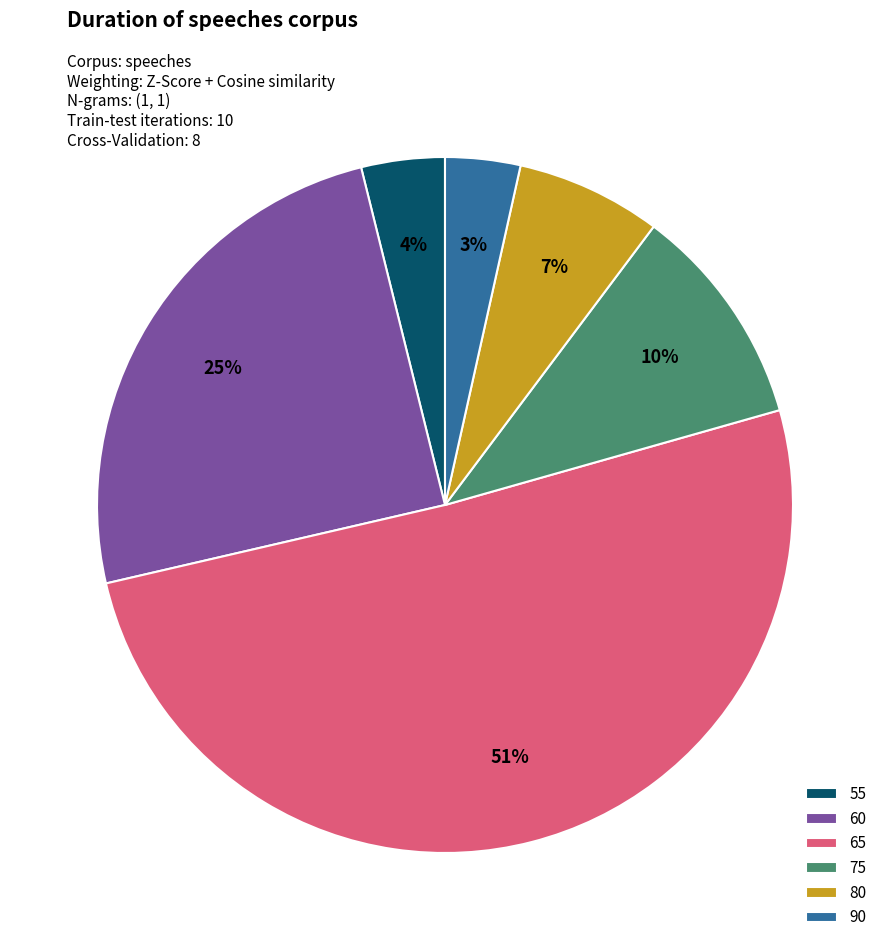

Between 75 and 60, which is larger?

60